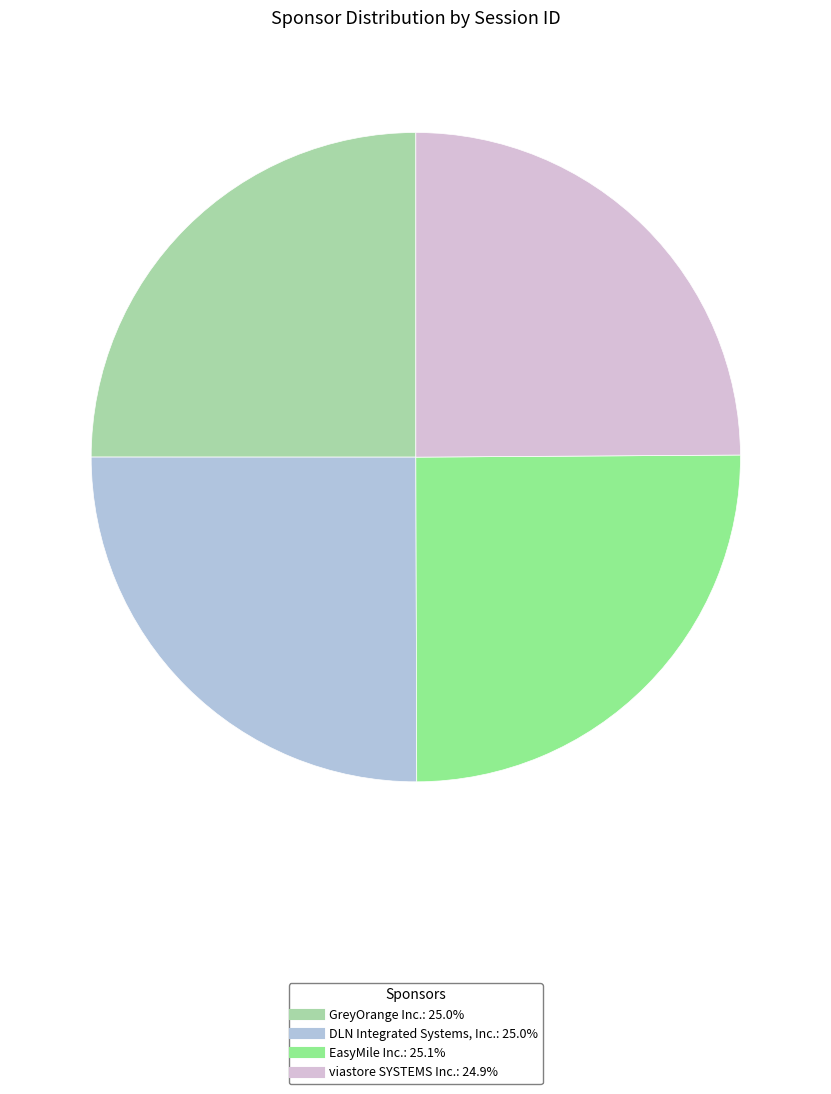

What is the ratio of the value at DLN Integrated Systems, Inc. to the value at viastore SYSTEMS Inc.?

1.0